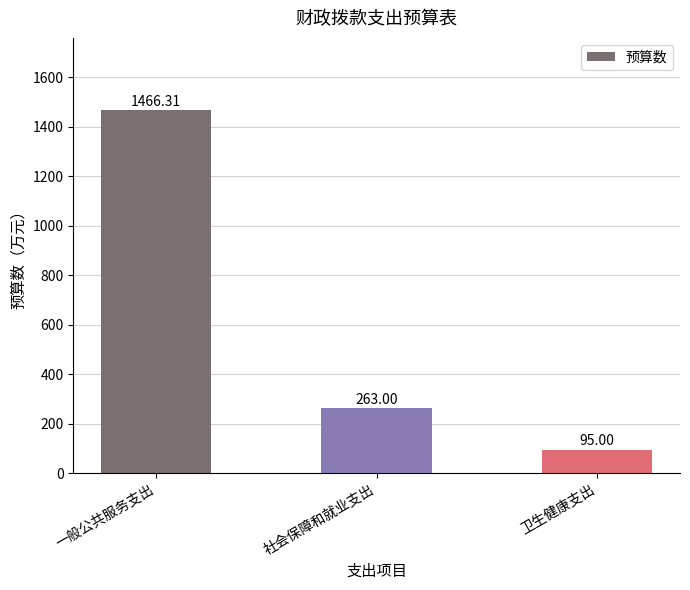

At which category does the chart reach its minimum across all series?

卫生健康支出